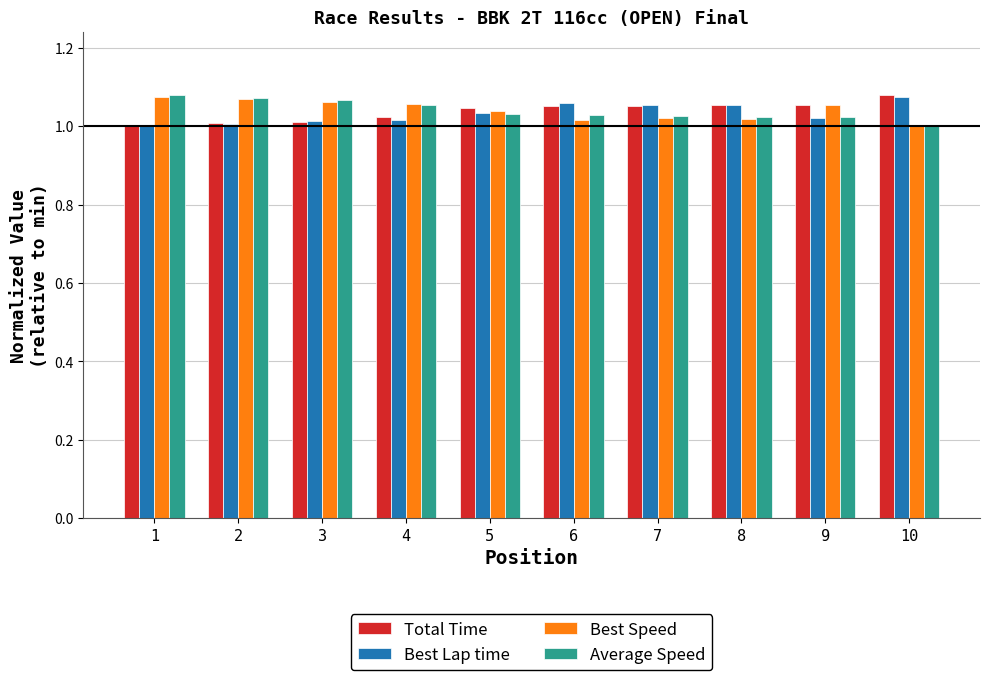

Does the chart contain any negative values?

No